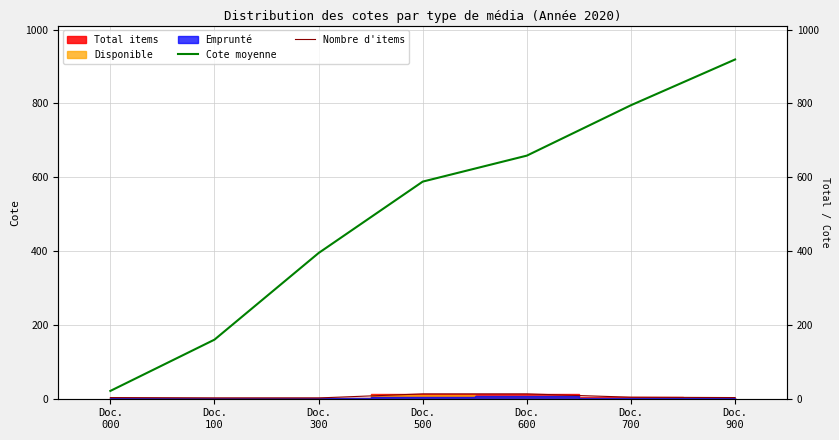

At how many categories does at least one series exceed 74?

6